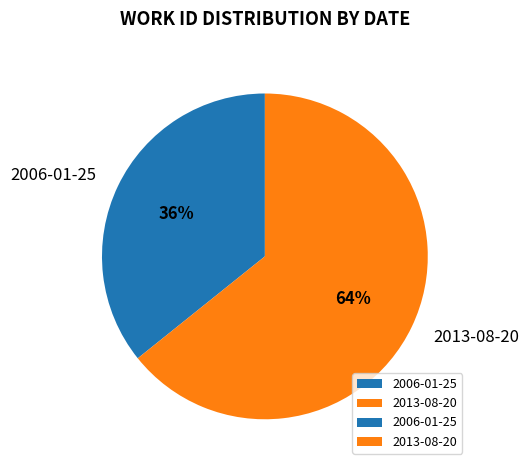

Does 2013-08-20 represent more than half of the total?

Yes